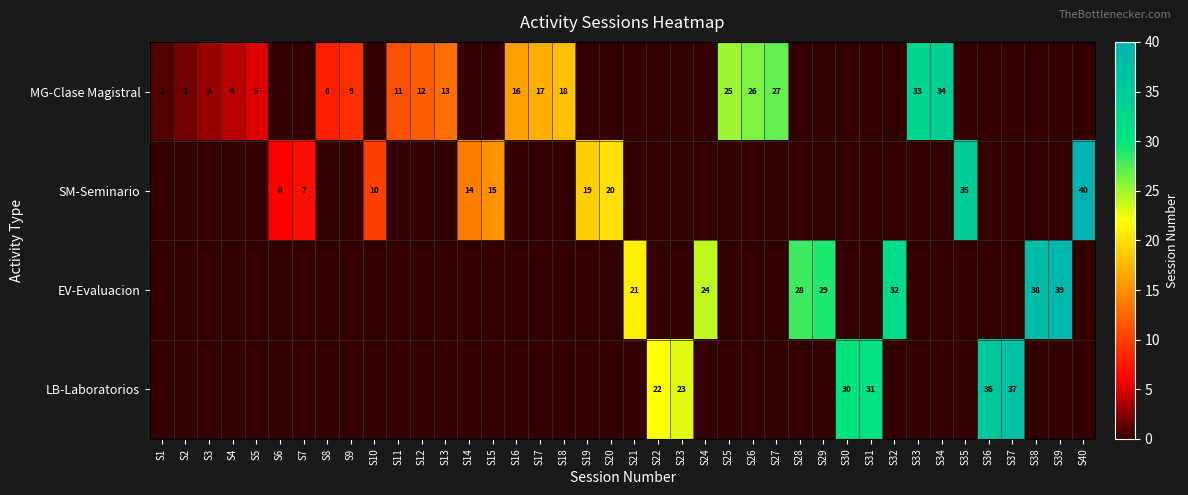

True or false: MG-Clase Magistral has a value of 3 at S3.

True